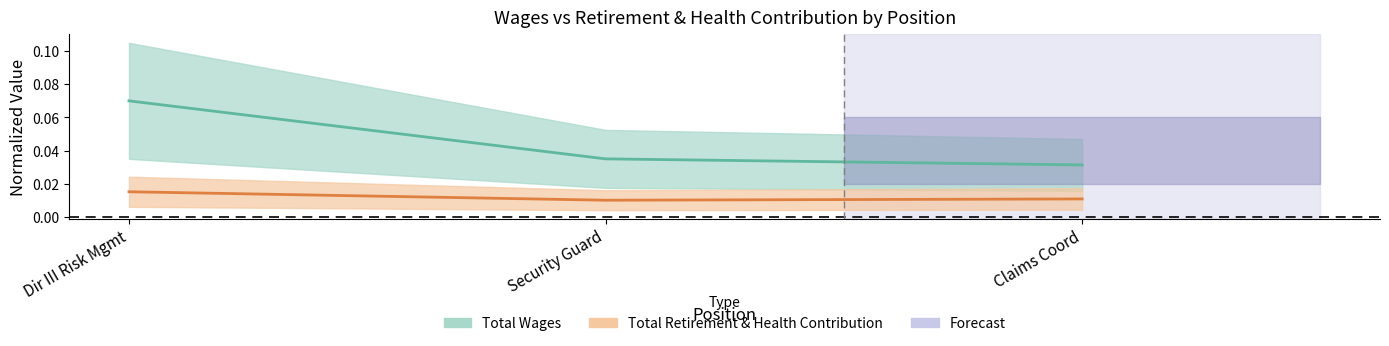

At Claims Coord, list the series in order from largest to smallest.

Total Wages, Total Retirement & Health Contribution